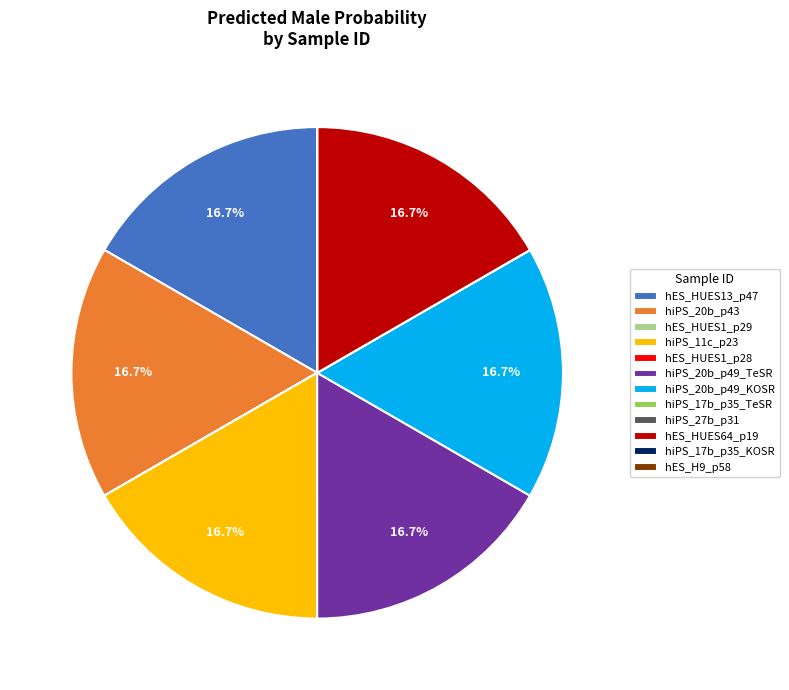

How much of the chart is everything except hES_HUES64_p19?

83.3%